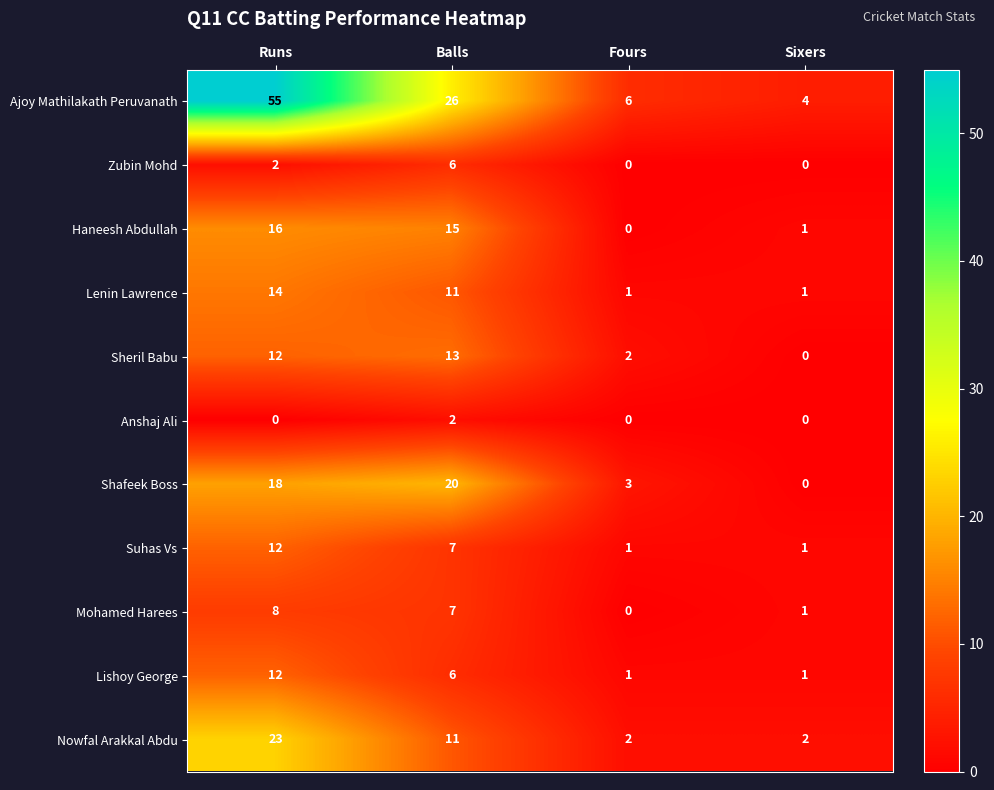

What is the difference between the highest and lowest values at Sixers?

4